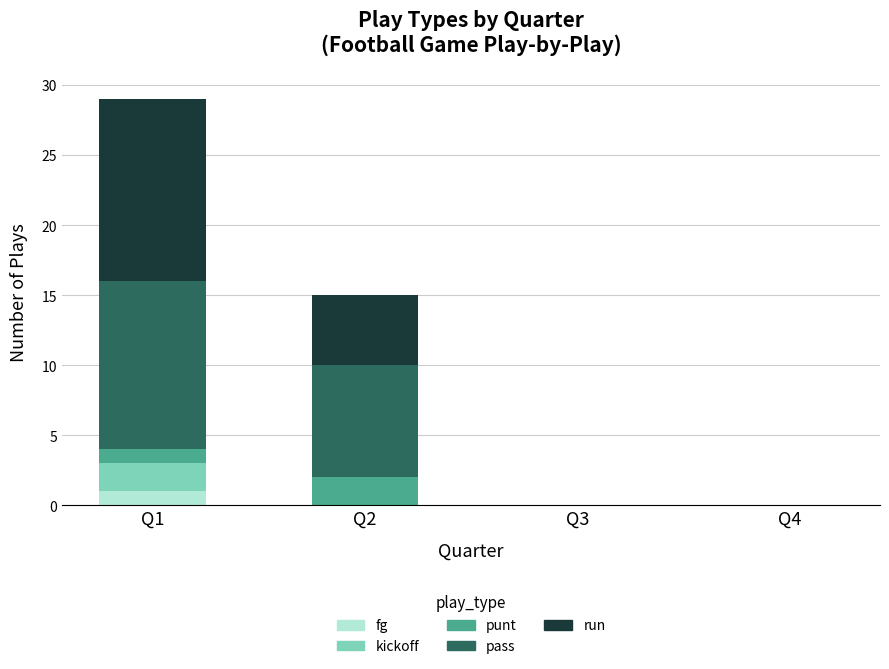

What are all the series names shown in the legend?

fg, kickoff, punt, pass, run